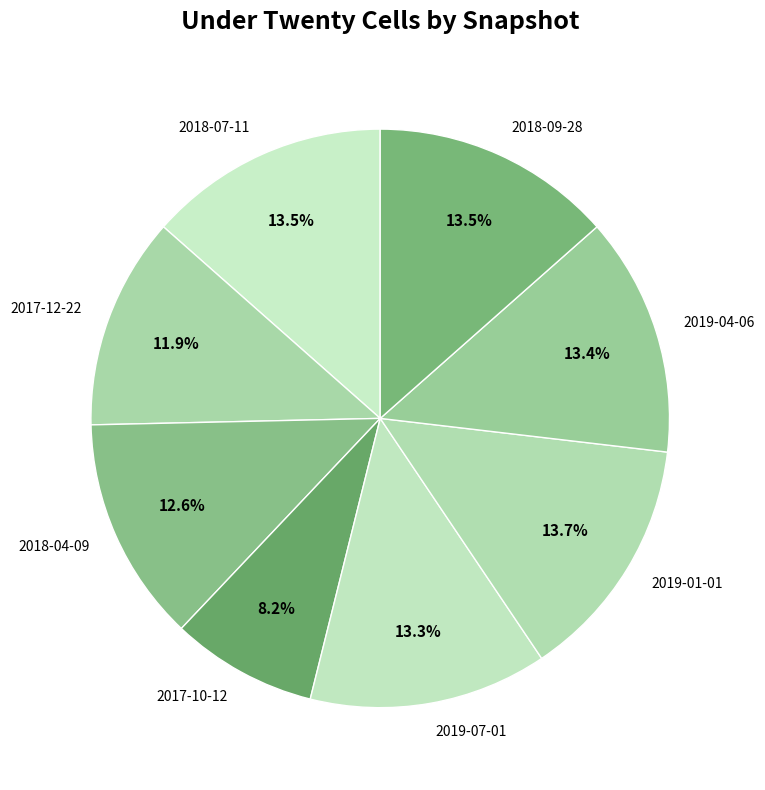

True or false: 2018-04-09 accounts for 21% of the total.

False